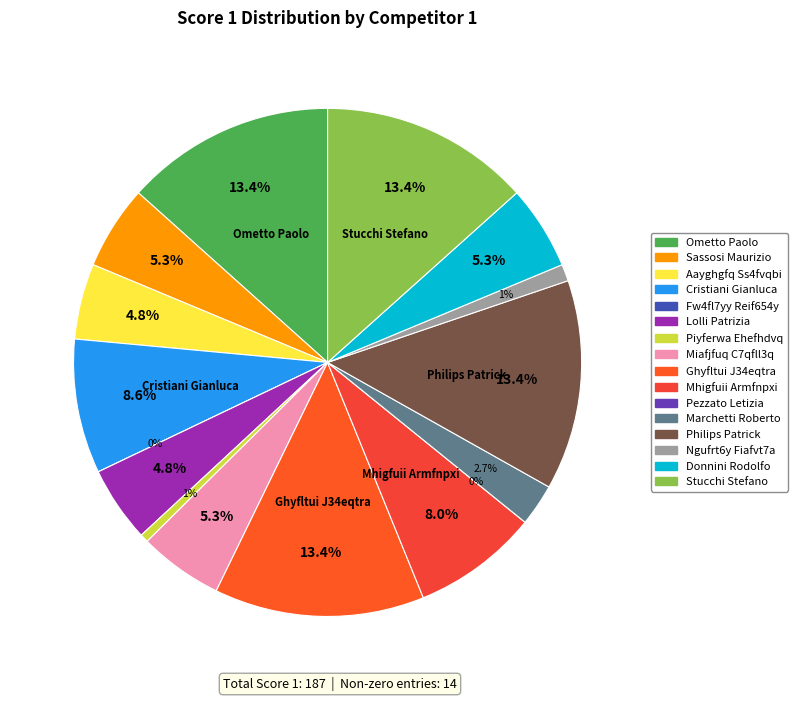

Does any single category account for the majority?

No